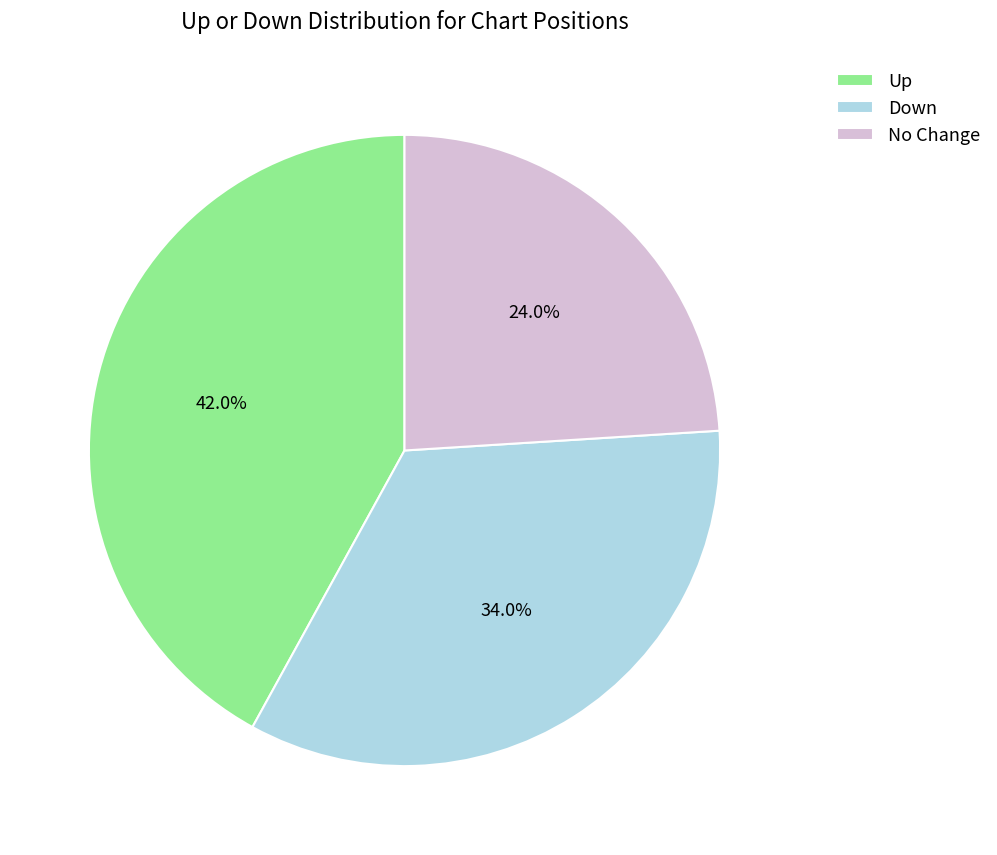

Which has a higher value, Up or No Change?

Up